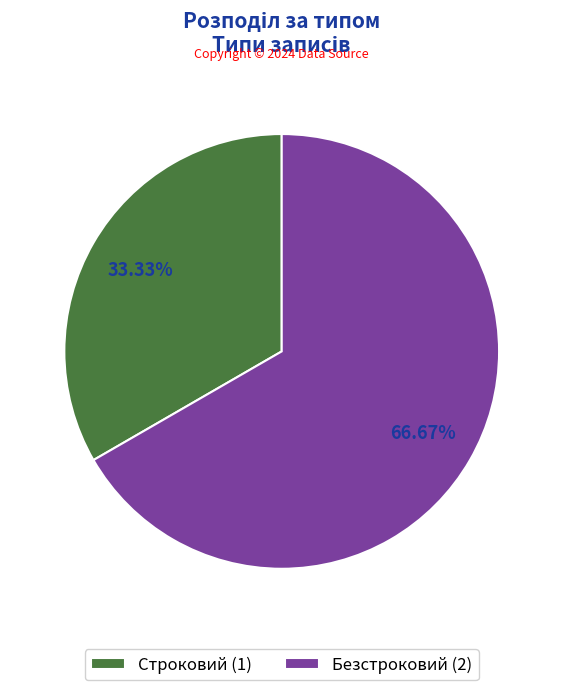

Does any single category account for the majority?

Yes